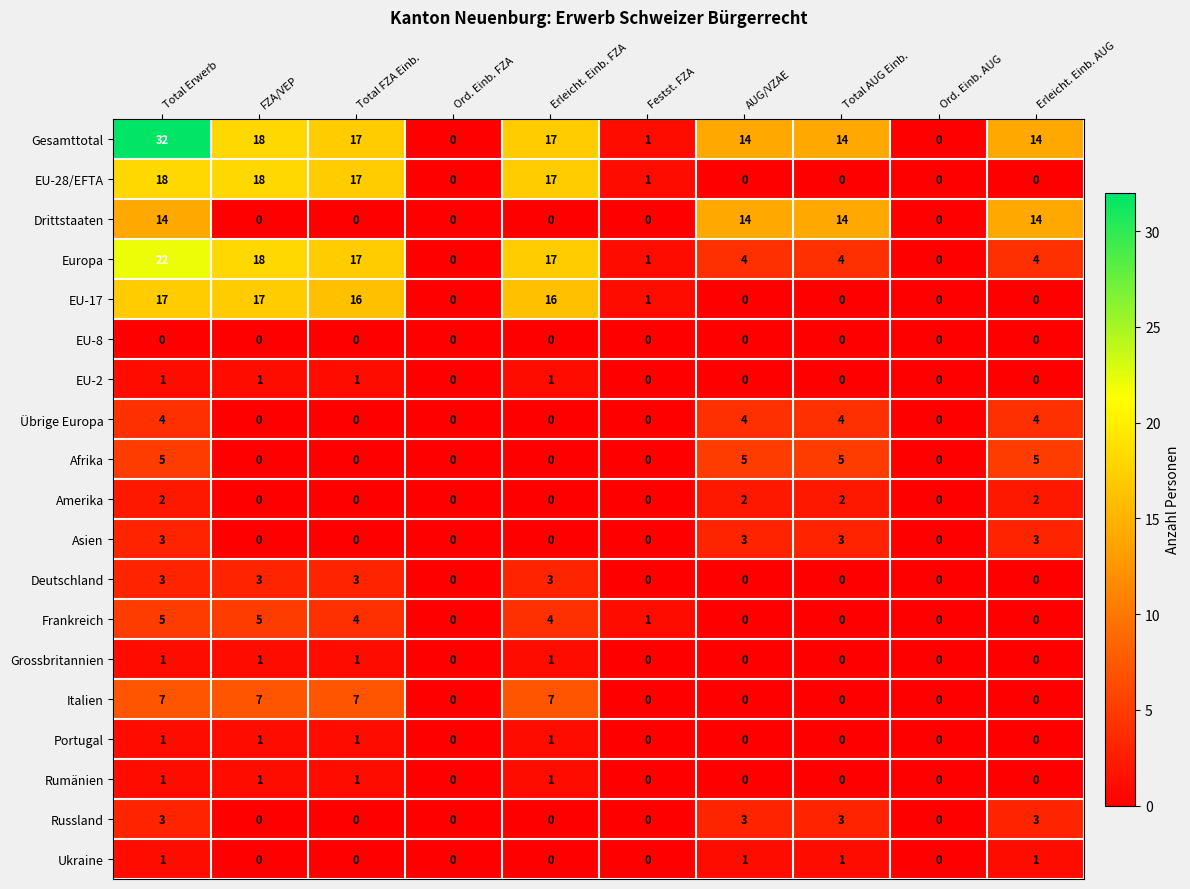

What is the highest value of the Drittstaaten series?

14